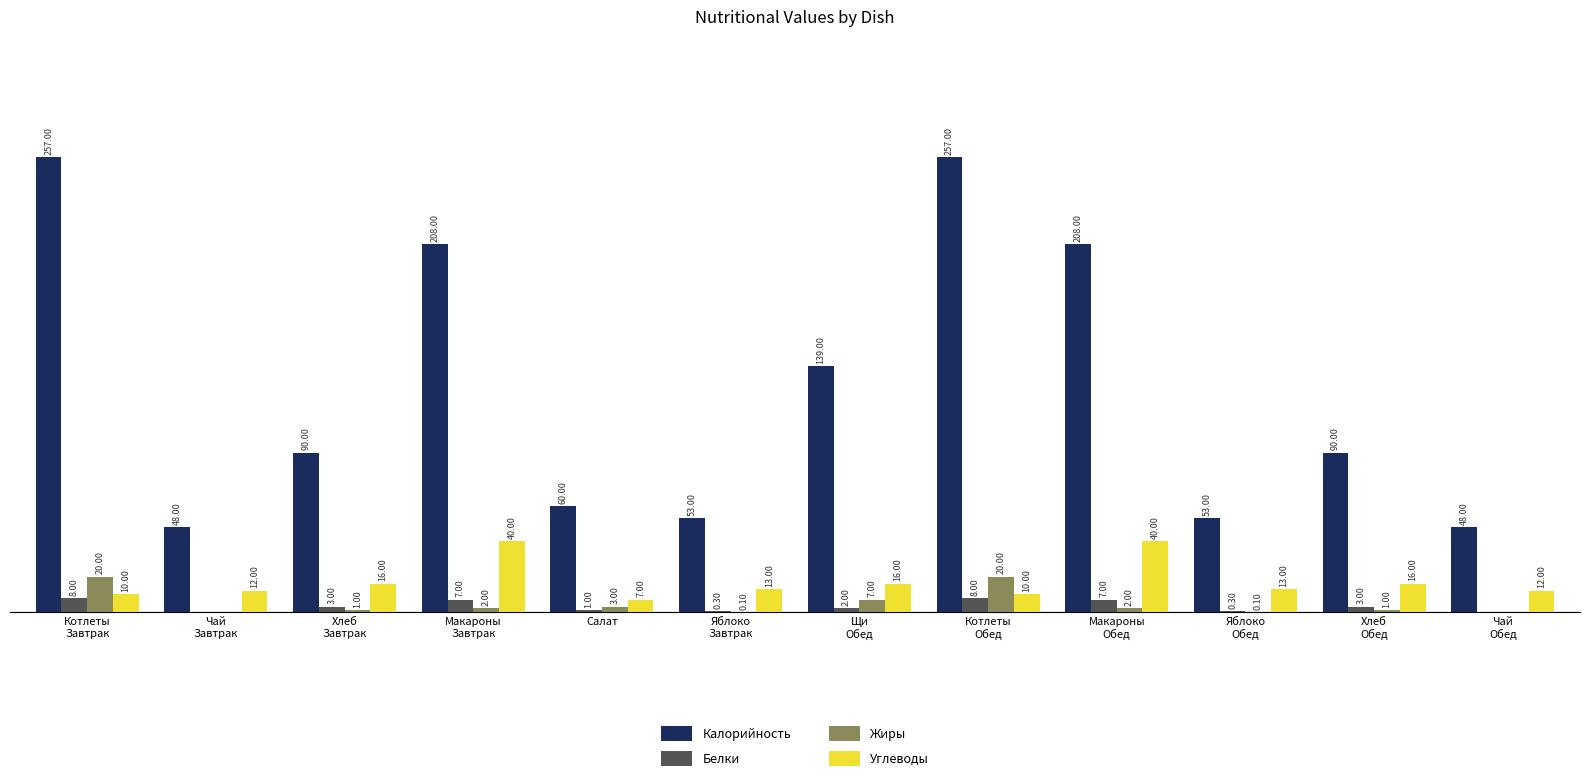

Which series has the largest total across all categories?

Калорийность